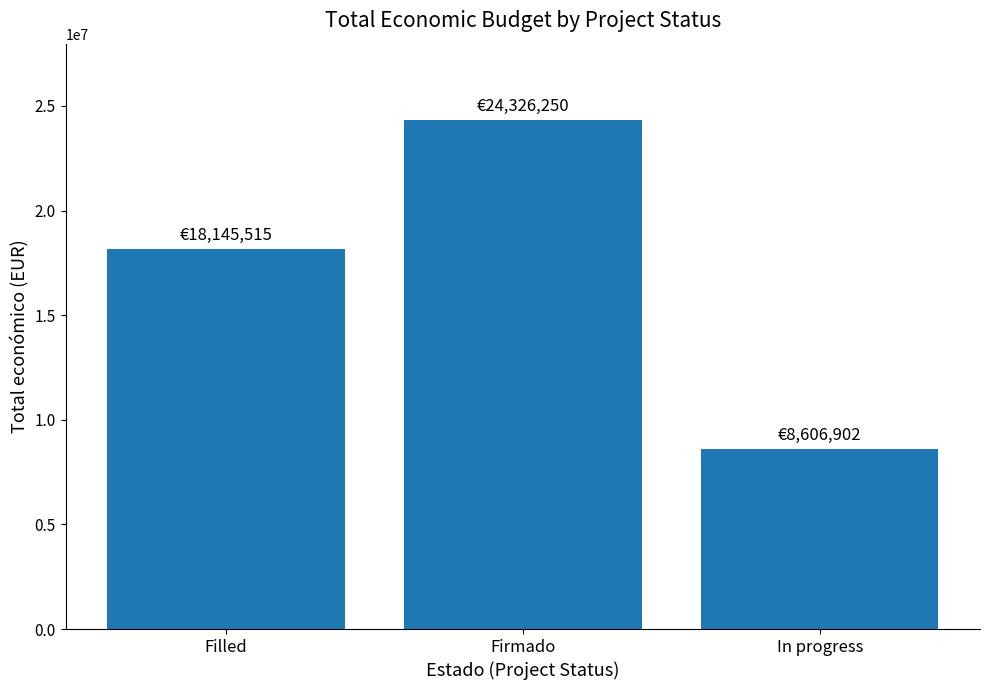

What is the value of the 2nd bar from the left?

24326250